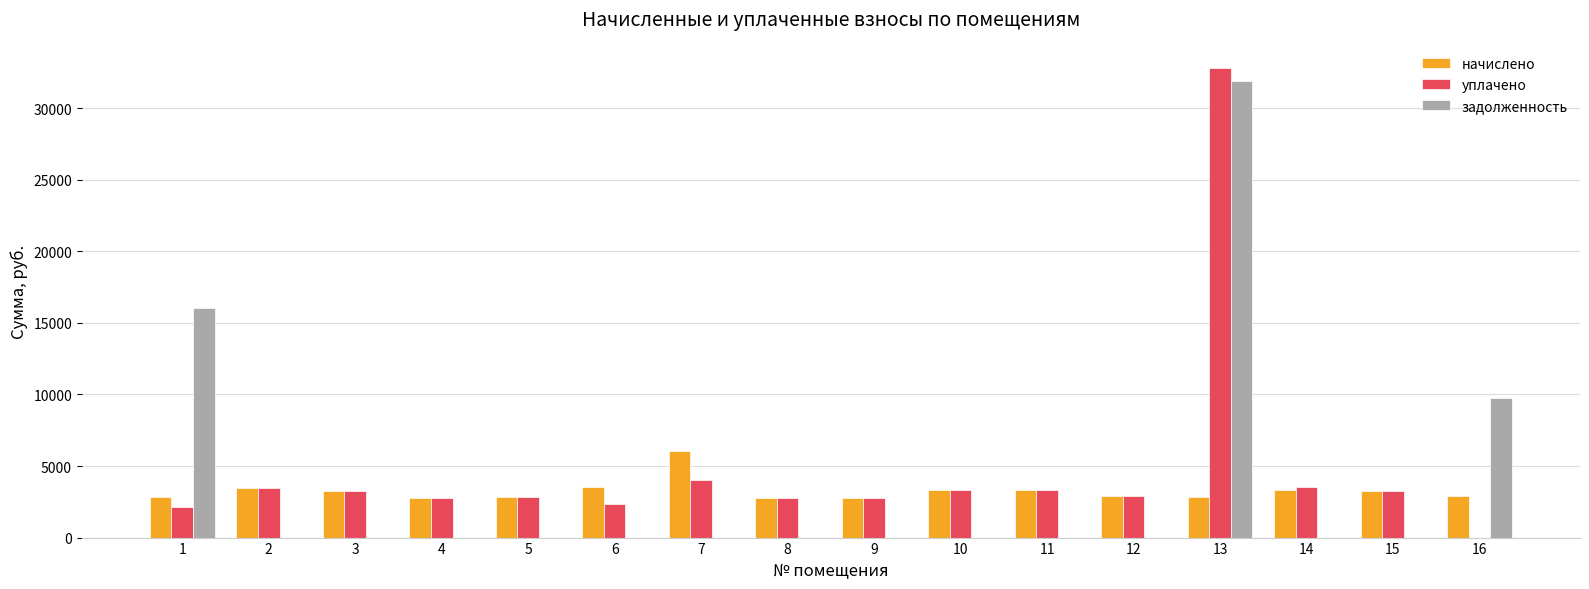

What is the maximum value shown in the chart?

32810.0